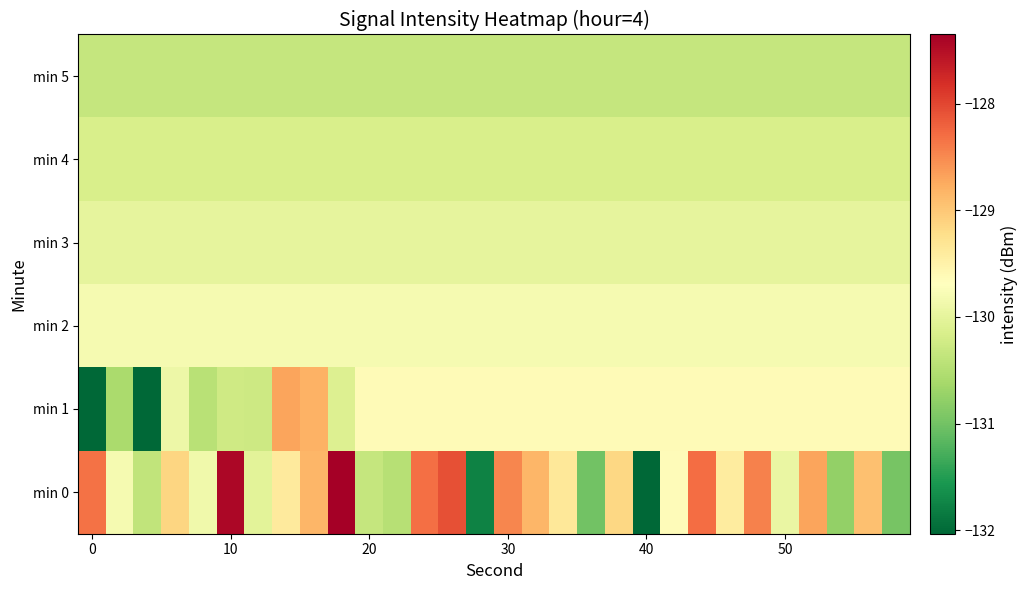

Reading left to right, what are all the values shown in this chart?

min 0: -128.3	-129.8	-130.4	-129.1	-129.9	-127.4	-130.0	-129.4	-128.8	-127.4	-130.3	-130.5	-128.3	-128.1	-131.8	-128.5	-128.8	-129.4	-131.0	-129.1	-132.0	-129.7	-128.3	-129.4	-128.4	-129.9	-128.7	-130.8	-128.9	-131.0
min 1: -132.3	-130.6	-132.1	-129.9	-130.5	-130.2	-130.3	-128.7	-128.8	-130.1	-129.6	-129.6	-129.6	-129.6	-129.6	-129.6	-129.6	-129.6	-129.6	-129.6	-129.6	-129.6	-129.6	-129.6	-129.6	-129.6	-129.6	-129.6	-129.6	-129.6
min 2: -129.8	-129.8	-129.8	-129.8	-129.8	-129.8	-129.8	-129.8	-129.8	-129.8	-129.8	-129.8	-129.8	-129.8	-129.8	-129.8	-129.8	-129.8	-129.8	-129.8	-129.8	-129.8	-129.8	-129.8	-129.8	-129.8	-129.8	-129.8	-129.8	-129.8
min 3: -130.0	-130.0	-130.0	-130.0	-130.0	-130.0	-130.0	-130.0	-130.0	-130.0	-130.0	-130.0	-130.0	-130.0	-130.0	-130.0	-130.0	-130.0	-130.0	-130.0	-130.0	-130.0	-130.0	-130.0	-130.0	-130.0	-130.0	-130.0	-130.0	-130.0
min 4: -130.2	-130.2	-130.2	-130.2	-130.2	-130.2	-130.2	-130.2	-130.2	-130.2	-130.2	-130.2	-130.2	-130.2	-130.2	-130.2	-130.2	-130.2	-130.2	-130.2	-130.2	-130.2	-130.2	-130.2	-130.2	-130.2	-130.2	-130.2	-130.2	-130.2
min 5: -130.3	-130.3	-130.3	-130.3	-130.3	-130.3	-130.3	-130.3	-130.3	-130.3	-130.3	-130.3	-130.3	-130.3	-130.3	-130.3	-130.3	-130.3	-130.3	-130.3	-130.3	-130.3	-130.3	-130.3	-130.3	-130.3	-130.3	-130.3	-130.3	-130.3